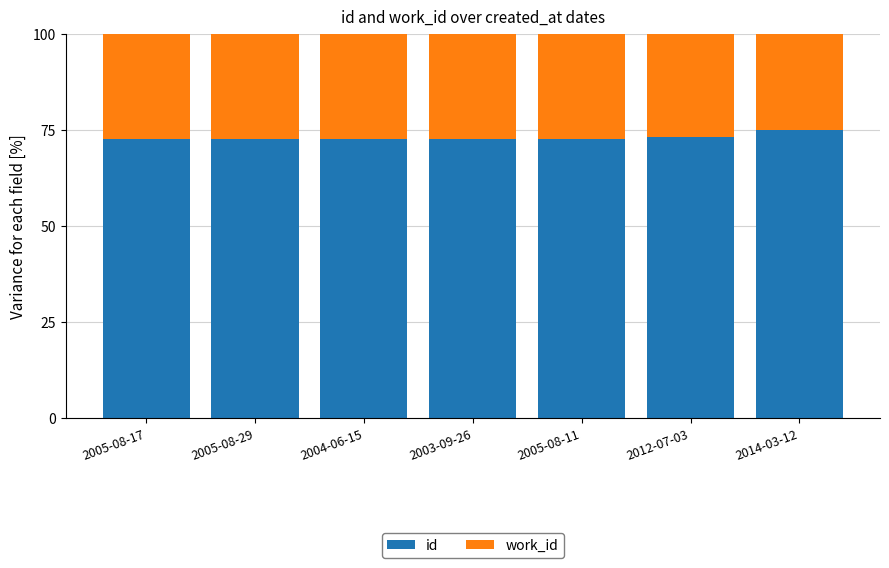

Read the id value at 2005-08-11.

72.6